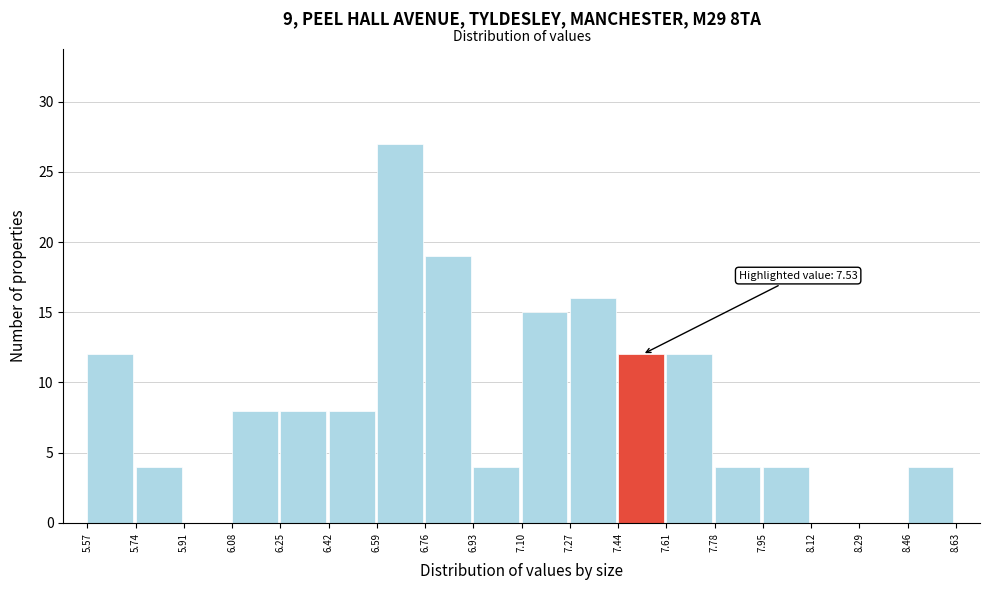

Which range on the x-axis has the tallest bar?

6.59 to 6.76